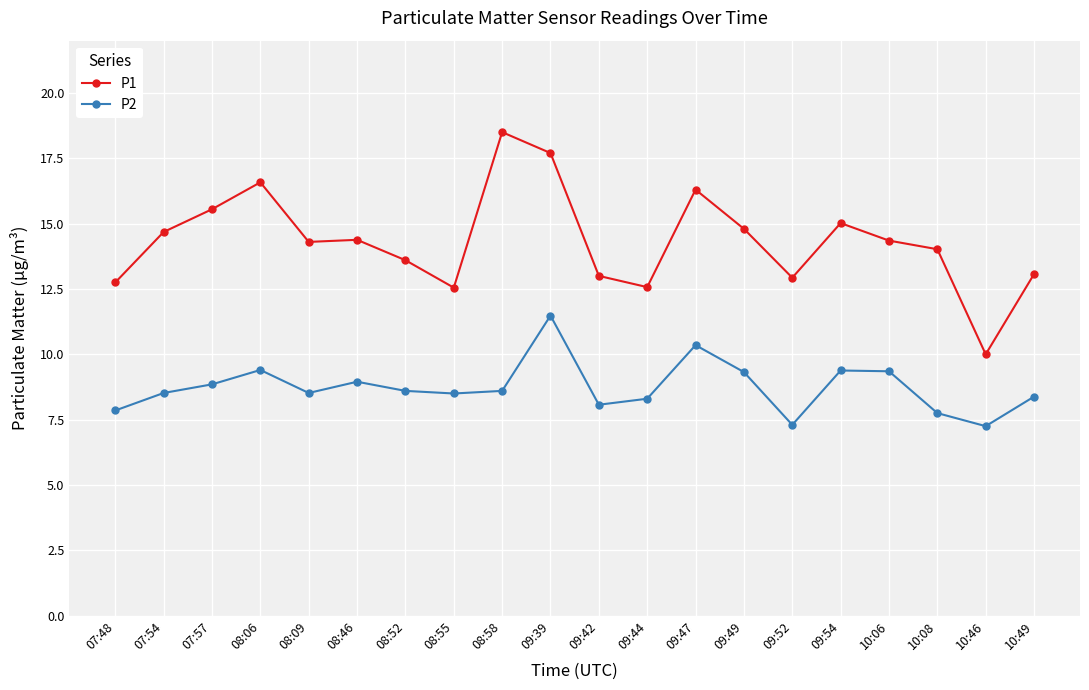

What is the label of the 12th point from the right?

08:58